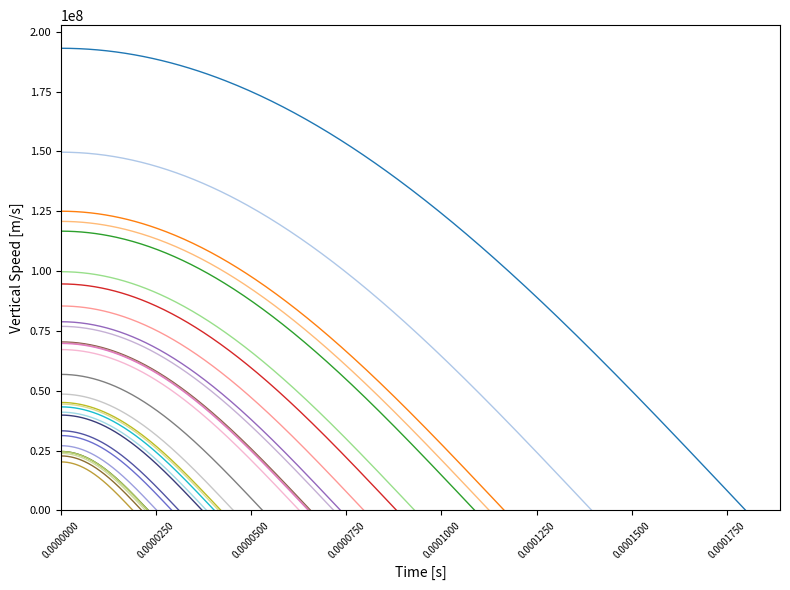

What is the maximum value shown in the chart?

193105048.8